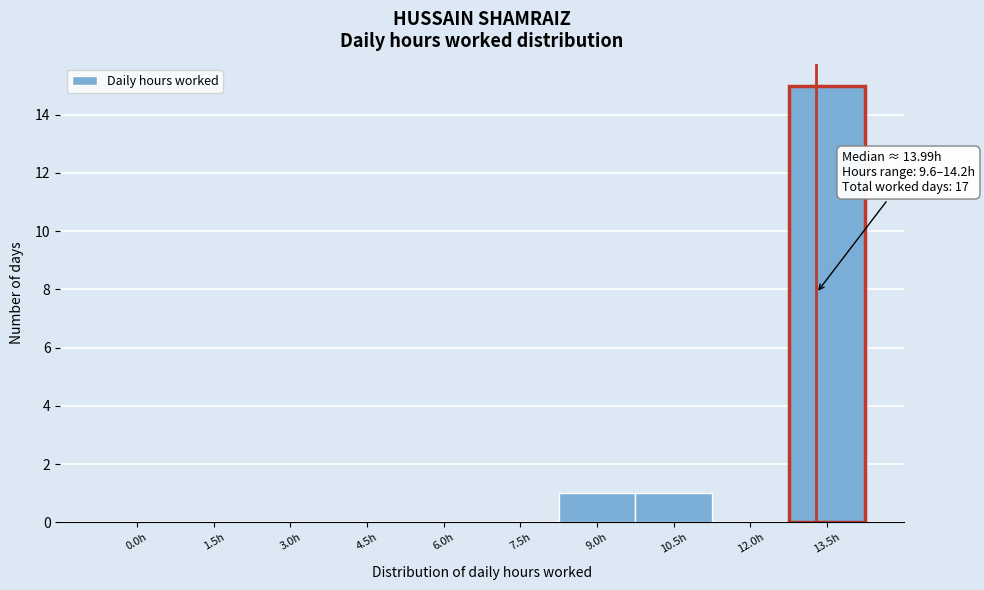

Reading left to right, transcribe all the data shown in this chart.

0.0h=0	1.5h=0	3.0h=0	4.5h=0	6.0h=0	7.5h=0	9.0h=1	10.5h=1	12.0h=0	13.5h=15